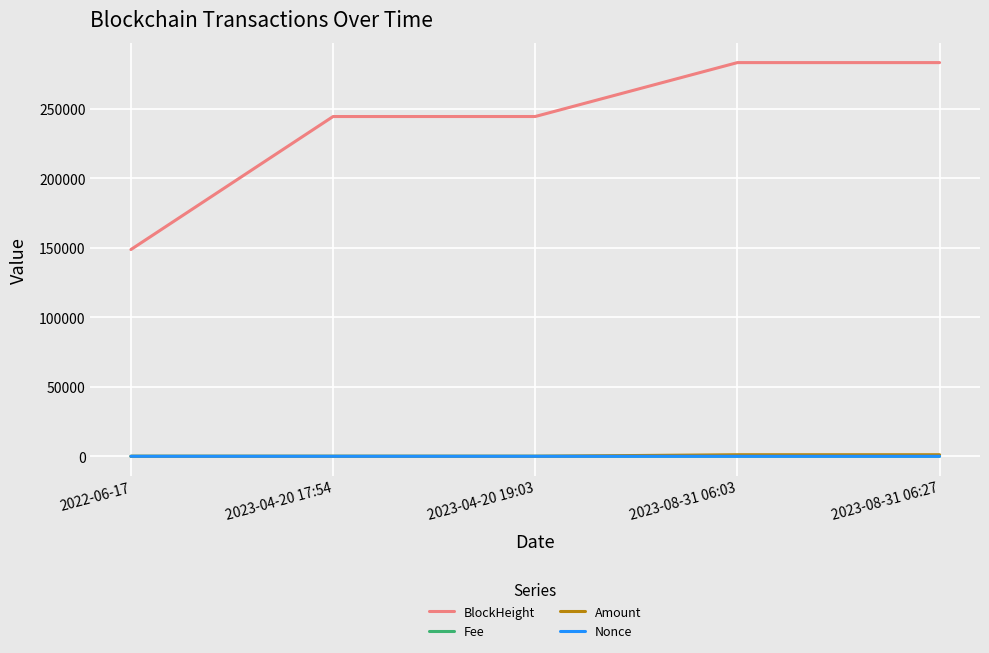

True or false: BlockHeight and Nonce intersect in this chart.

False